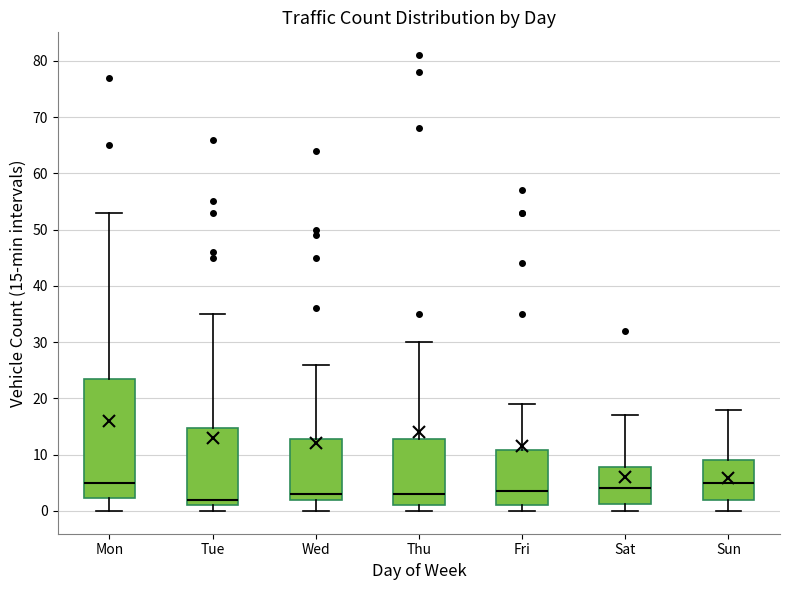

Where does the upper whisker of the box for Wed end on the y-axis? The values are not printed on the chart, so give them approximately, as read against the axis.

26